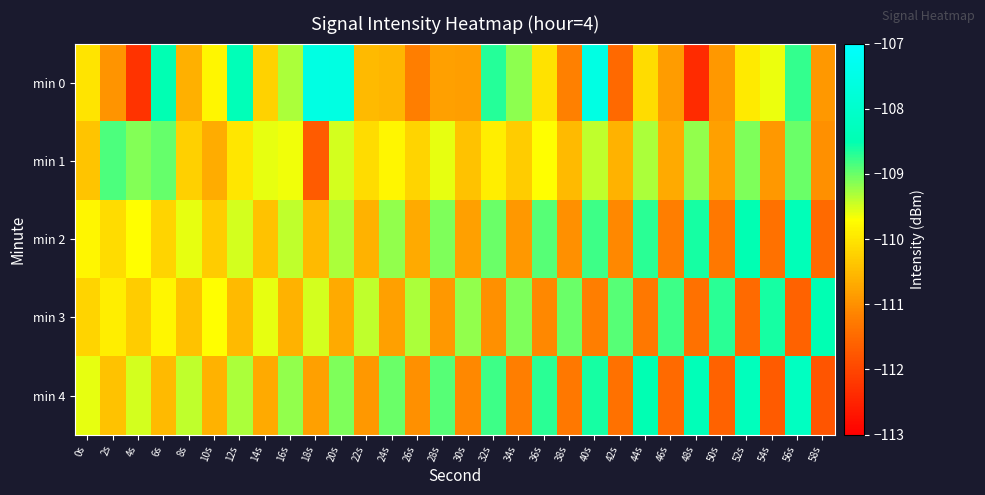

Reading left to right, extract all data points from this chart.

min 0: 0s=-110.0	2s=-111.0	4s=-112.3	6s=-108.5	8s=-110.6	10s=-109.8	12s=-108.4	14s=-110.2	16s=-109.3	18s=-107.5	20s=-107.6	22s=-110.5	24s=-110.6	26s=-111.2	28s=-110.8	30s=-110.8	32s=-108.7	34s=-109.2	36s=-110.0	38s=-111.2	40s=-107.6	42s=-111.5	44s=-110.1	46s=-110.9	48s=-112.4	50s=-110.9	52s=-109.9	54s=-109.6	56s=-108.7	58s=-110.9
min 1: 0s=-110.4	2s=-108.9	4s=-109.1	6s=-109.0	8s=-110.3	10s=-110.7	12s=-110.0	14s=-109.6	16s=-109.6	18s=-111.7	20s=-109.5	22s=-110.1	24s=-109.8	26s=-110.2	28s=-109.6	30s=-110.4	32s=-109.9	34s=-110.3	36s=-109.7	38s=-110.5	40s=-109.4	42s=-110.6	44s=-109.3	46s=-110.7	48s=-109.2	50s=-110.8	52s=-109.1	54s=-110.9	56s=-109.0	58s=-111.0
min 2: 0s=-109.8	2s=-110.1	4s=-109.7	6s=-110.2	8s=-109.6	10s=-110.3	12s=-109.5	14s=-110.4	16s=-109.4	18s=-110.5	20s=-109.3	22s=-110.6	24s=-109.2	26s=-110.7	28s=-109.1	30s=-110.8	32s=-109.0	34s=-110.9	36s=-108.9	38s=-111.0	40s=-108.8	42s=-111.1	44s=-108.7	46s=-111.2	48s=-108.6	50s=-111.3	52s=-108.5	54s=-111.4	56s=-108.4	58s=-111.5
min 3: 0s=-110.2	2s=-109.9	4s=-110.3	6s=-109.8	8s=-110.4	10s=-109.7	12s=-110.5	14s=-109.6	16s=-110.6	18s=-109.5	20s=-110.7	22s=-109.4	24s=-110.8	26s=-109.3	28s=-110.9	30s=-109.2	32s=-111.0	34s=-109.1	36s=-111.1	38s=-109.0	40s=-111.2	42s=-108.9	44s=-111.3	46s=-108.8	48s=-111.4	50s=-108.7	52s=-111.5	54s=-108.6	56s=-111.6	58s=-108.5
min 4: 0s=-109.6	2s=-110.4	4s=-109.5	6s=-110.5	8s=-109.4	10s=-110.6	12s=-109.3	14s=-110.7	16s=-109.2	18s=-110.8	20s=-109.1	22s=-110.9	24s=-109.0	26s=-111.0	28s=-108.9	30s=-111.1	32s=-108.8	34s=-111.2	36s=-108.7	38s=-111.3	40s=-108.6	42s=-111.4	44s=-108.5	46s=-111.5	48s=-108.4	50s=-111.6	52s=-108.3	54s=-111.7	56s=-108.2	58s=-111.8